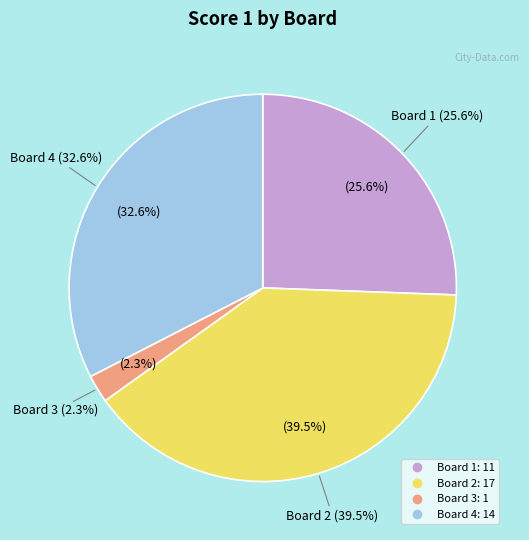

Is it true that Board 3 is 2% of the pie?

True